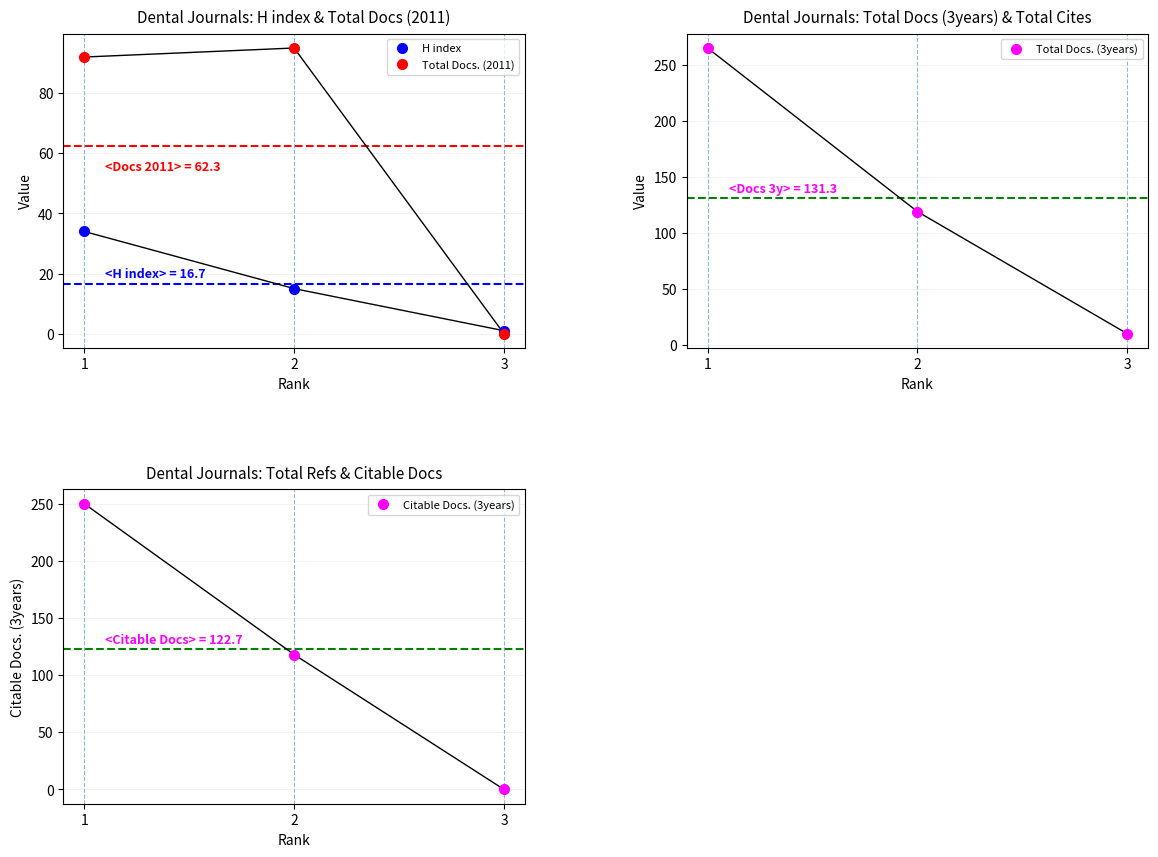

Which has a higher value, 3 or 1?

1